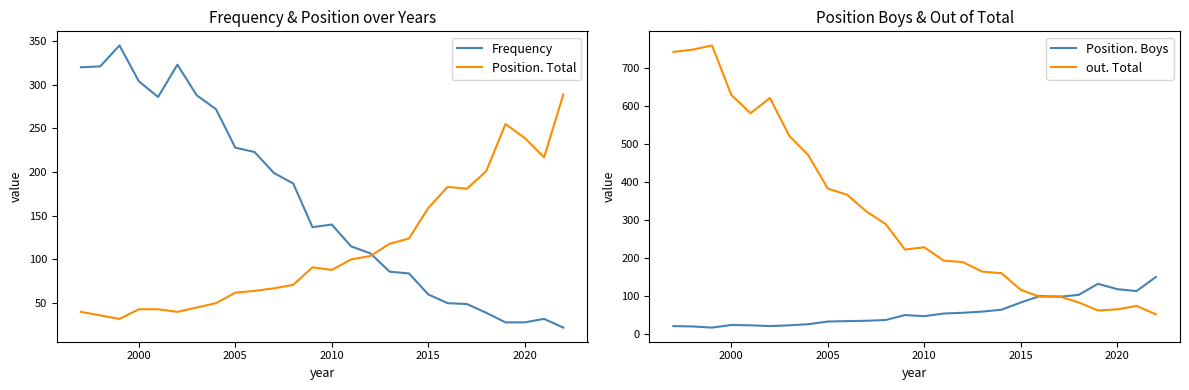

What is the lowest value of the Frequency series?

22